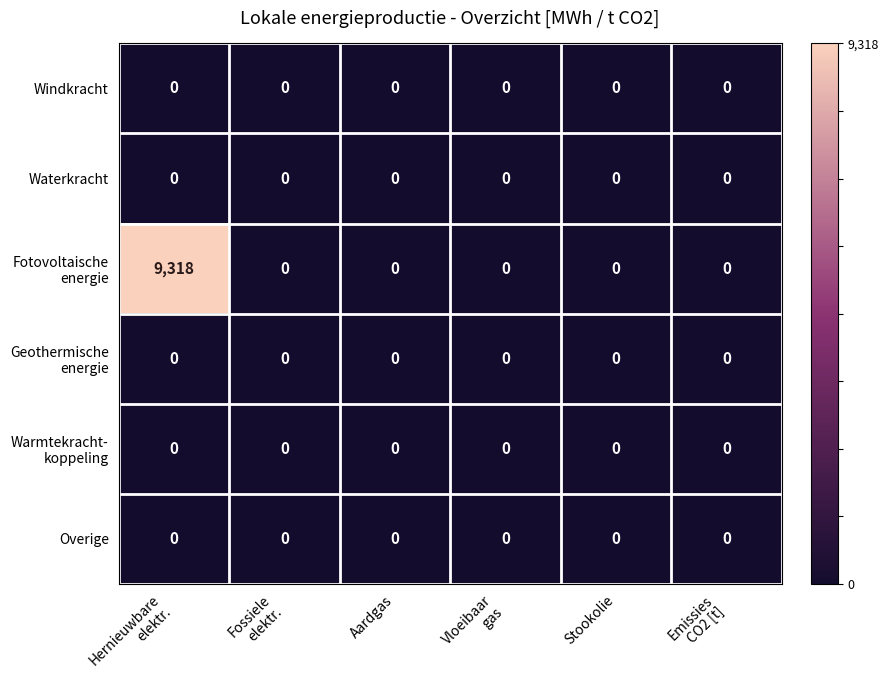

At which category is the sum across all series the highest?

Hernieuwbare
elektr.